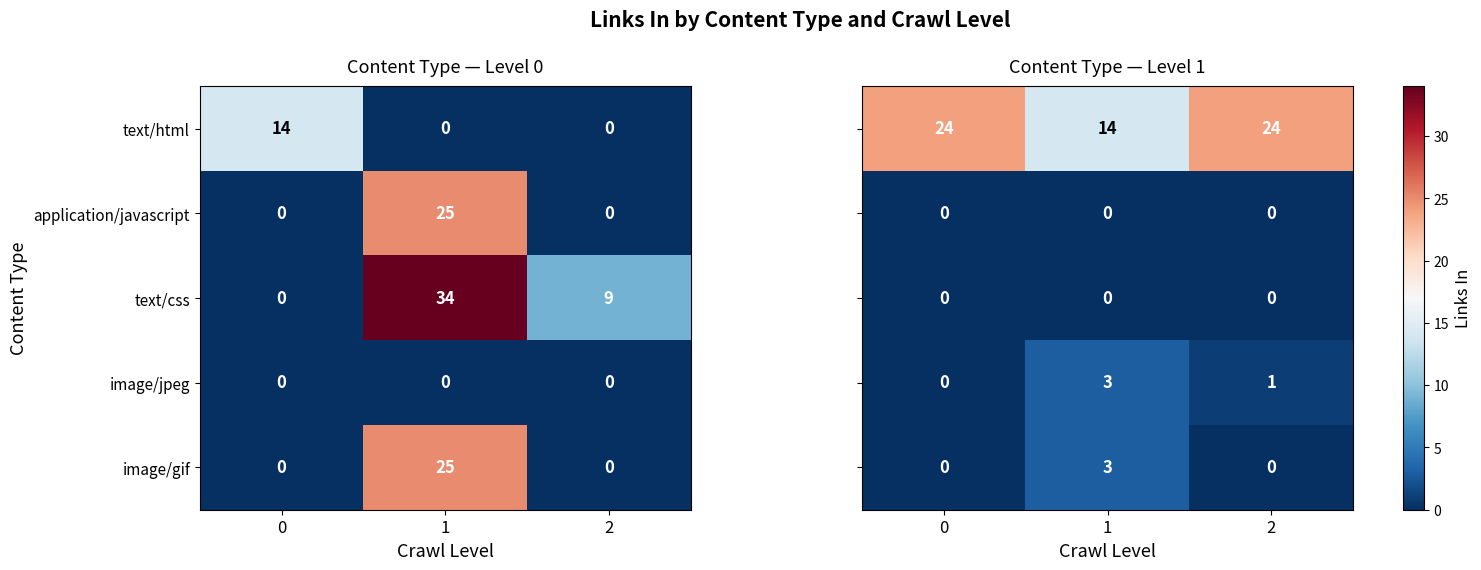

The value of text/html at 1 is 5. True or false?

False